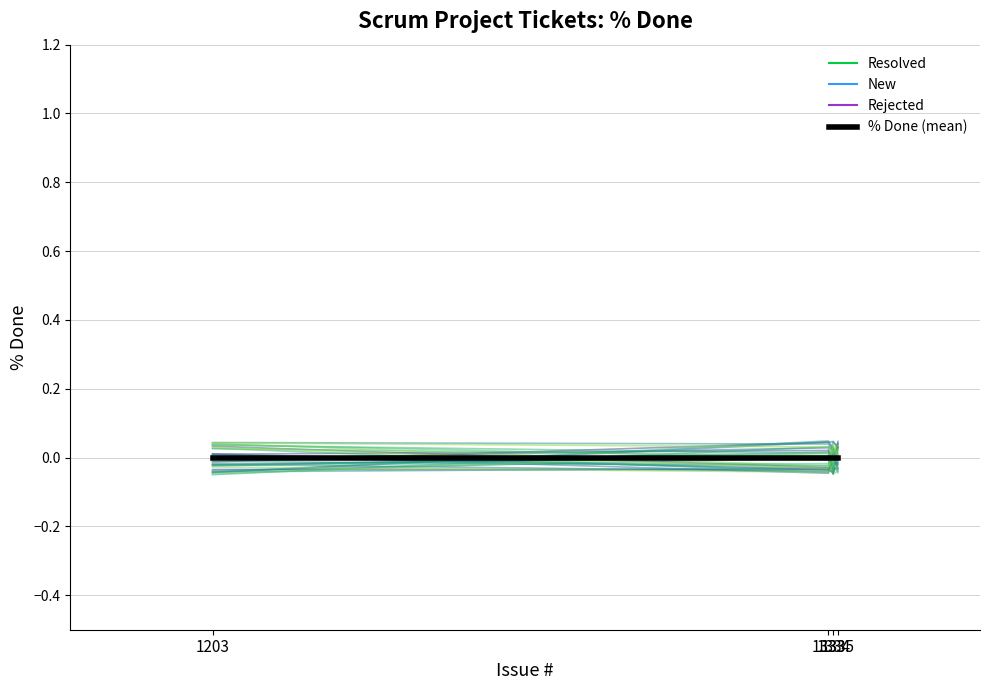

The Resolved series shows nan at 1335. True or false?

False